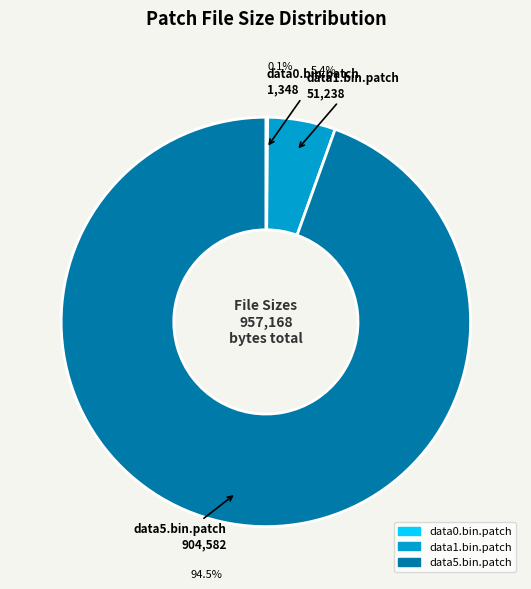

What is the largest slice in the pie chart?

data5.bin.patch